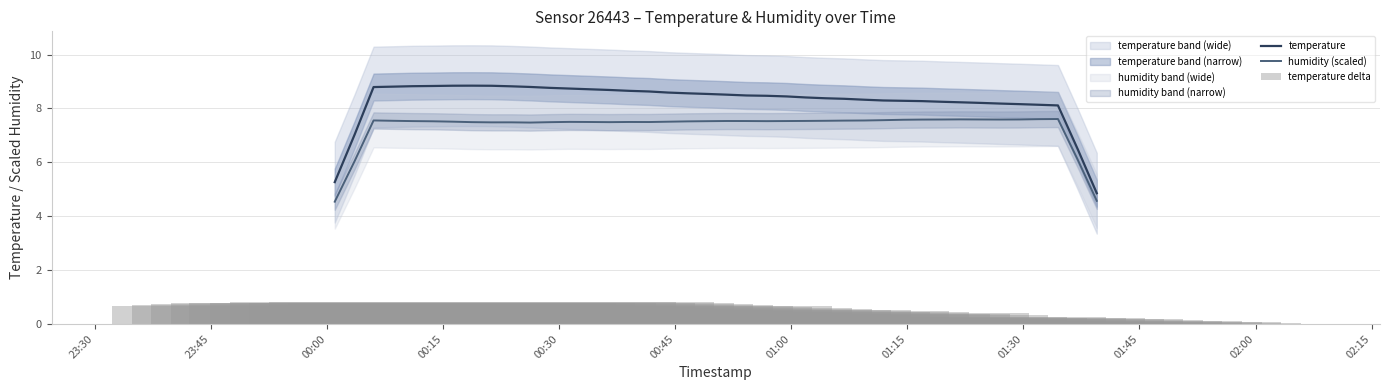

What is the highest value of the temperature series?

8.8